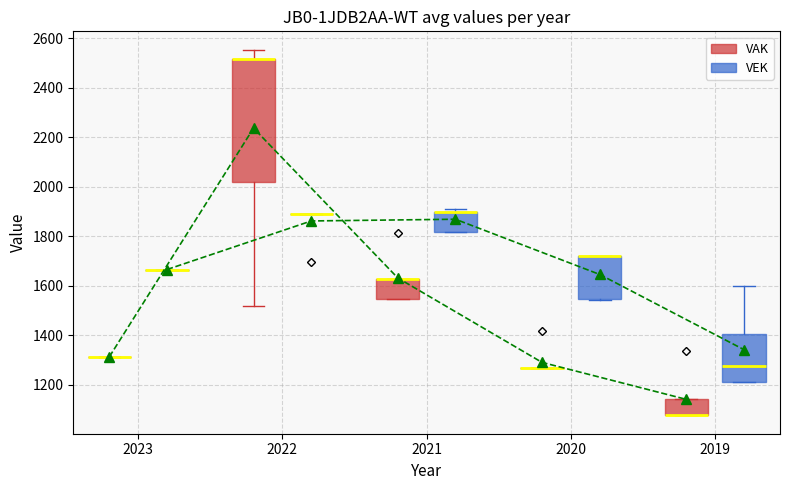

True or false: VEK and VAK intersect in this chart.

True